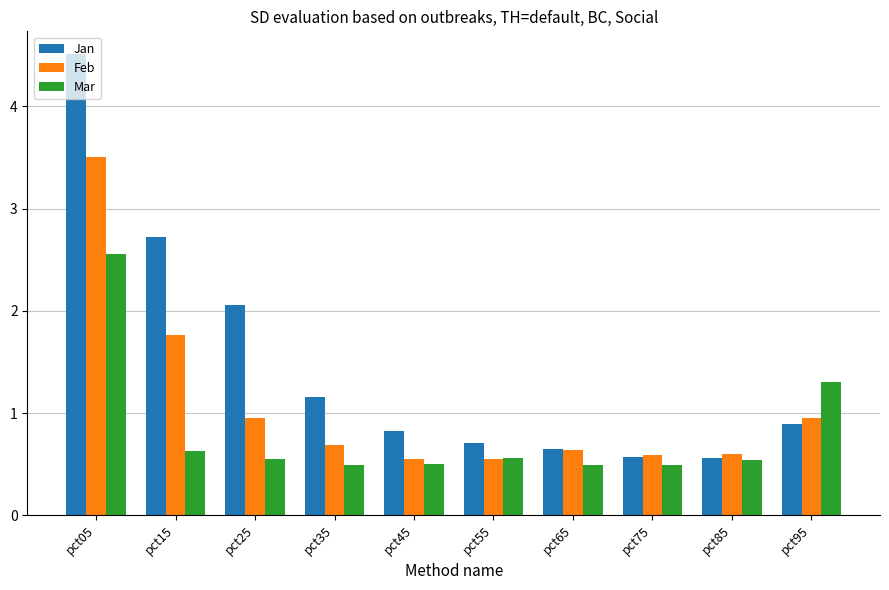

How many Mar values are between 0 and 1?

8